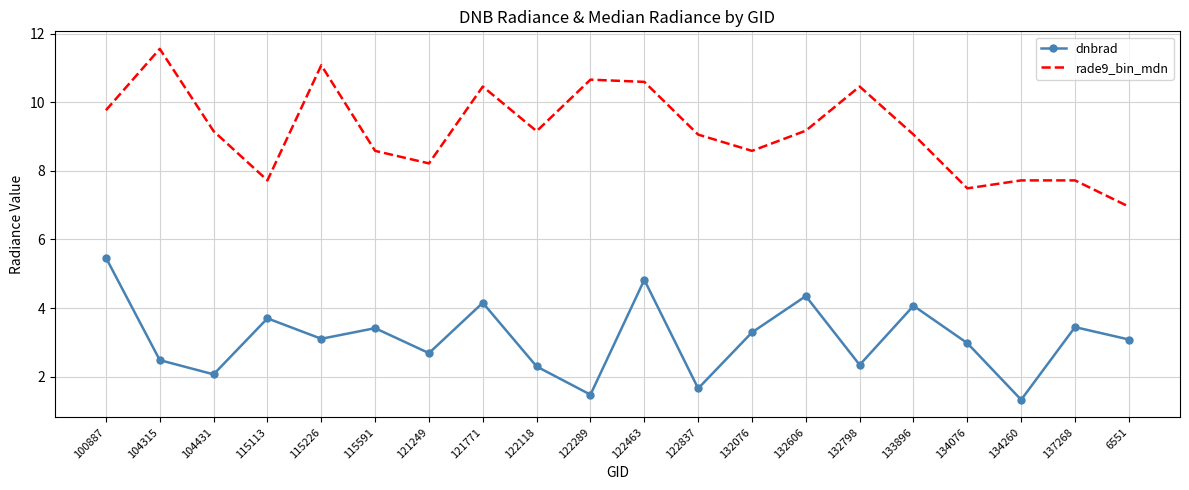

True or false: rade9_bin_mdn and dnbrad cross at least once.

False